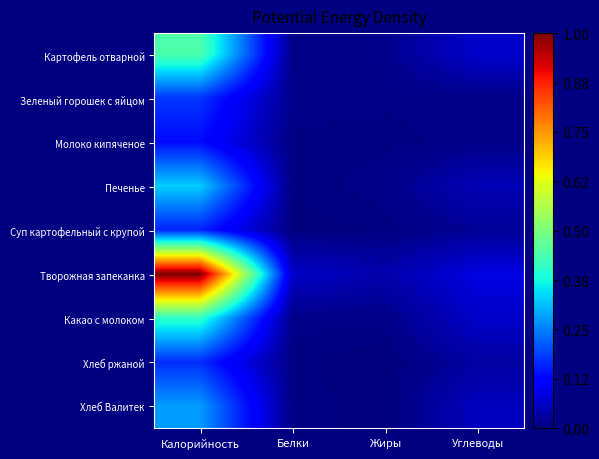

Reading right to left, what are all the values shown in this chart?

Картофель отварной: Углеводы=0.1	Жиры=0.0	Белки=0.0	Калорийность=0.4
Зеленый горошек с яйцом: Углеводы=0.0	Жиры=0.0	Белки=0.0	Калорийность=0.2
Молоко кипяченое: Углеводы=0.0	Жиры=0.0	Белки=0.0	Калорийность=0.1
Печенье: Углеводы=0.0	Жиры=0.0	Белки=0.0	Калорийность=0.3
Суп картофельный с крупой: Углеводы=0.0	Жиры=0.0	Белки=0.0	Калорийность=0.2
Творожная запеканка: Углеводы=0.1	Жиры=0.0	Белки=0.1	Калорийность=1.0
Какао с молоком: Углеводы=0.1	Жиры=0.0	Белки=0.0	Калорийность=0.4
Хлеб ржаной: Углеводы=0.0	Жиры=0.0	Белки=0.0	Калорийность=0.2
Хлеб Валитек: Углеводы=0.1	Жиры=0.0	Белки=0.0	Калорийность=0.3